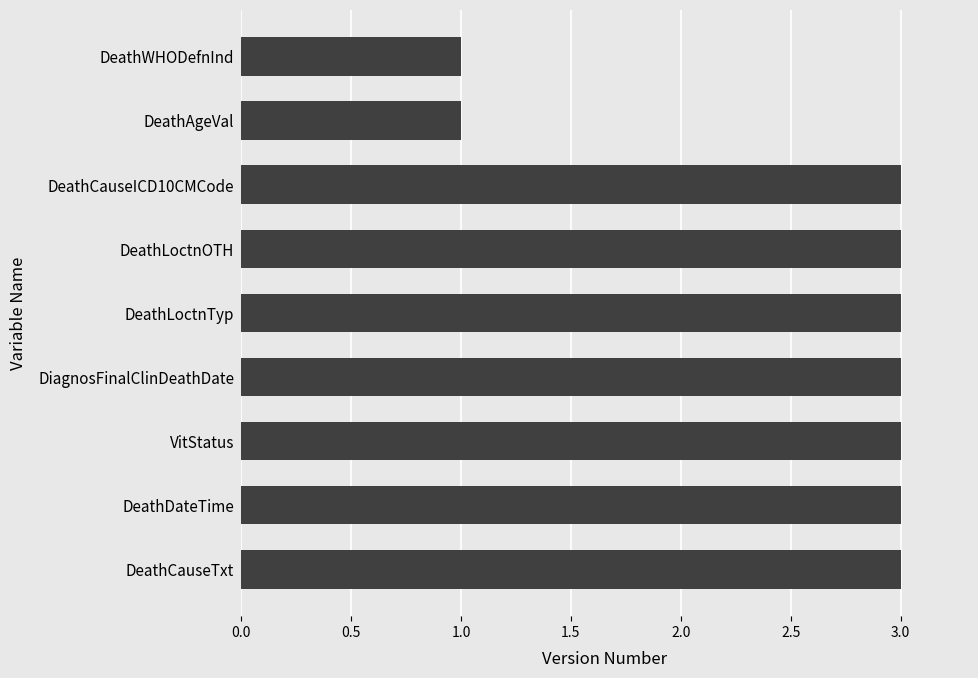

Between DiagnosFinalClinDeathDate and DeathWHODefnInd, which is larger?

DiagnosFinalClinDeathDate